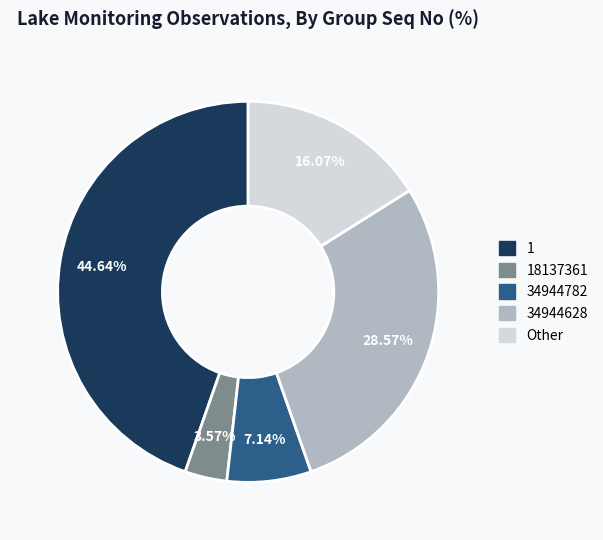

To the nearest percent, what is the average slice percentage?

20%